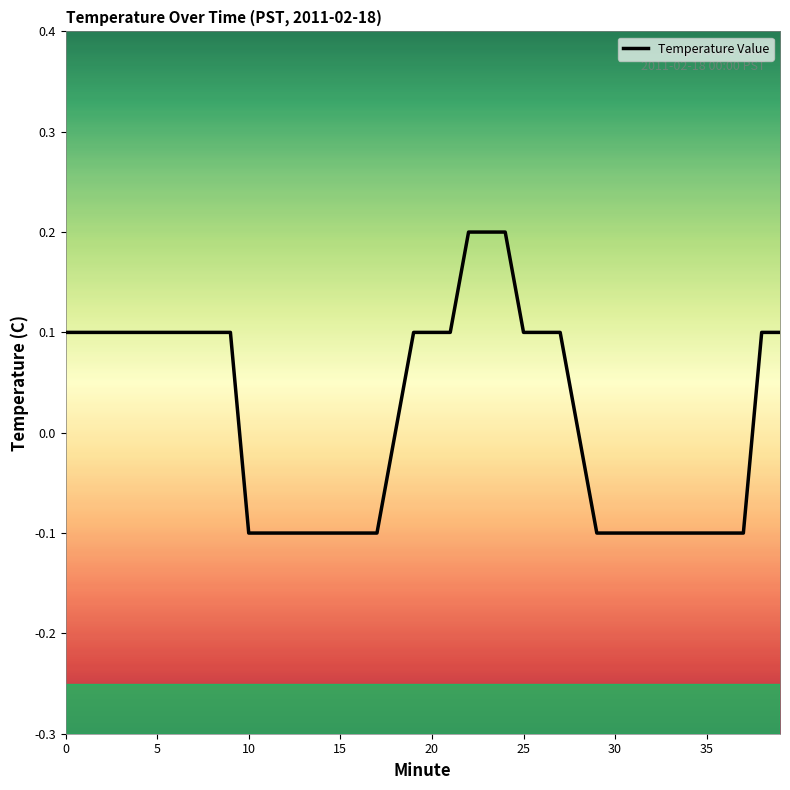

What is the difference between the maximum and minimum values?

0.3